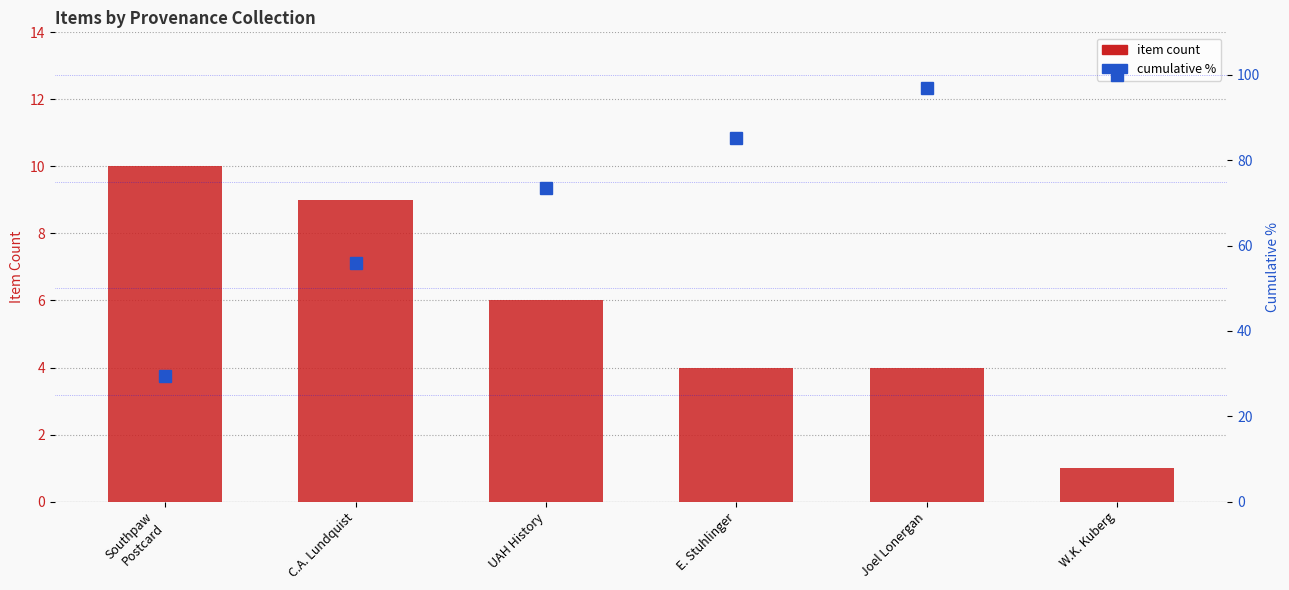

At how many categories does at least one series exceed 25?

6